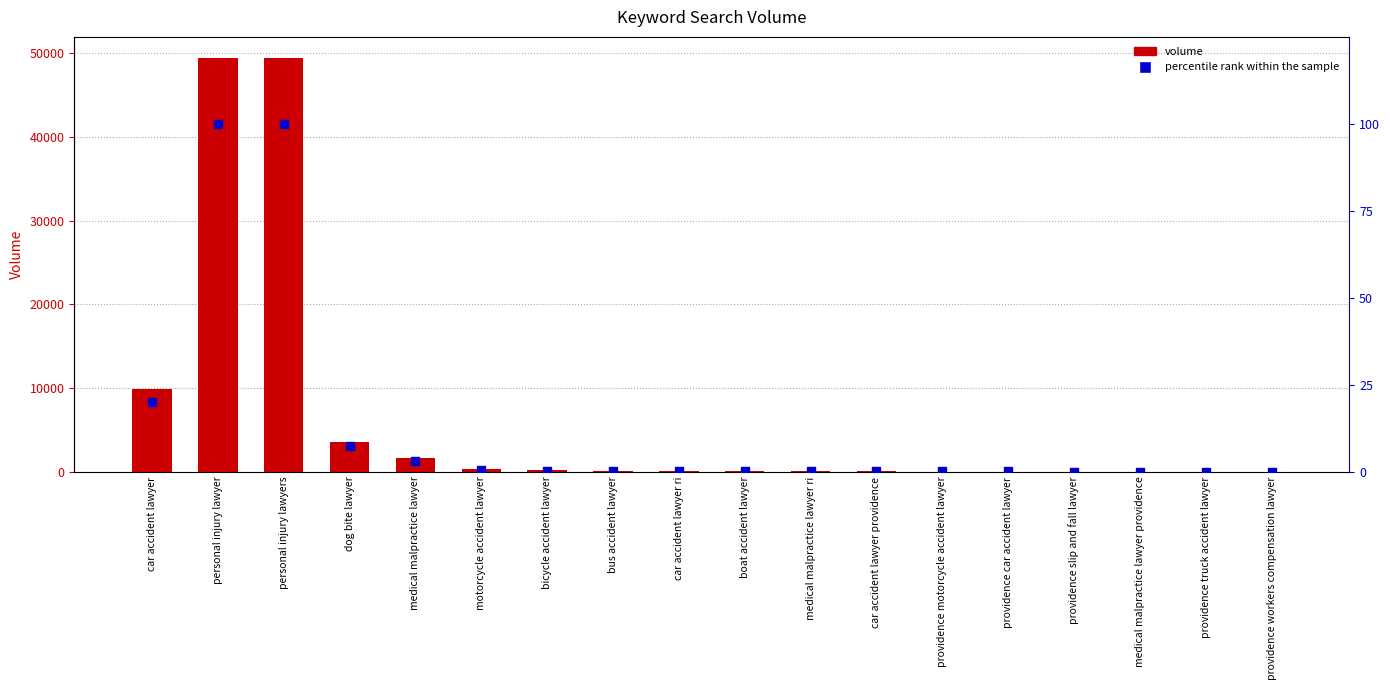

At how many categories does at least one series exceed 2225?

4